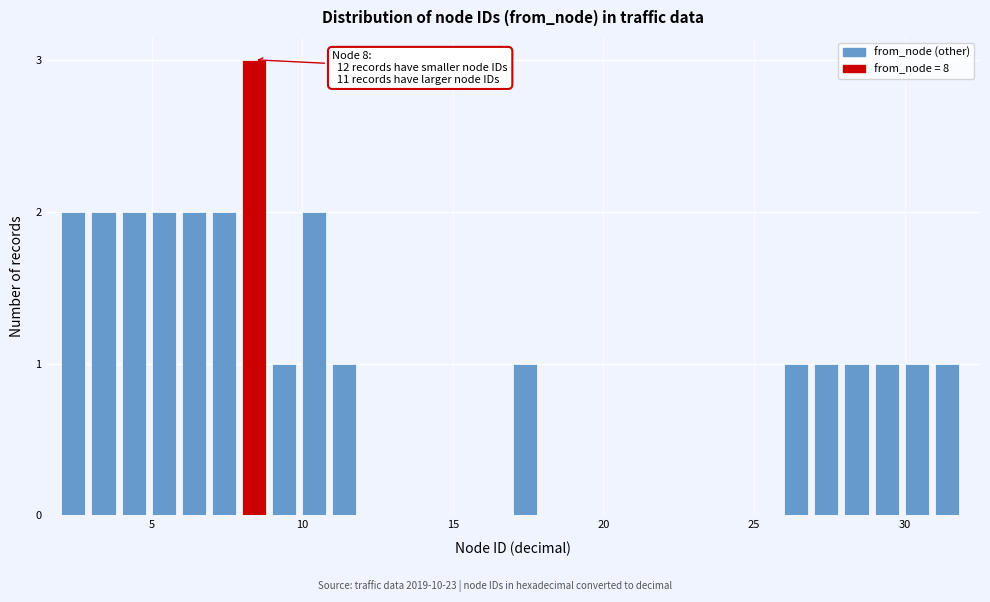

Around what value on the x-axis is the tallest bar? Give the approximate position of its centre, as read against the axis.

8.5